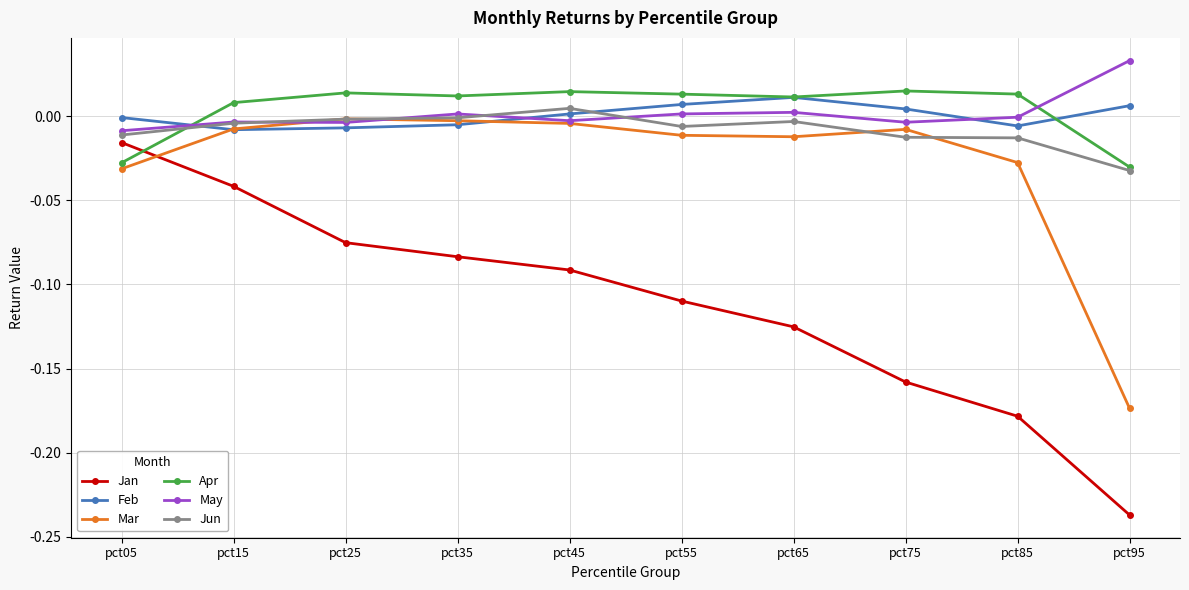

Is the value of Feb at pct95 greater than the value of May at pct05?

Yes